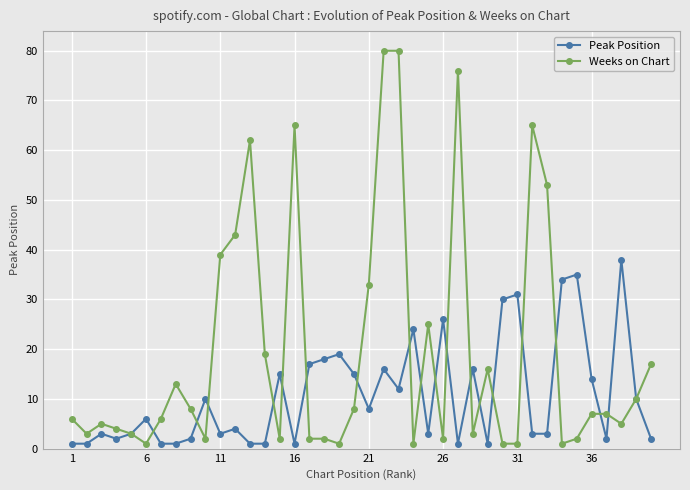

Which series has the largest range (max minus min)?

Weeks on Chart